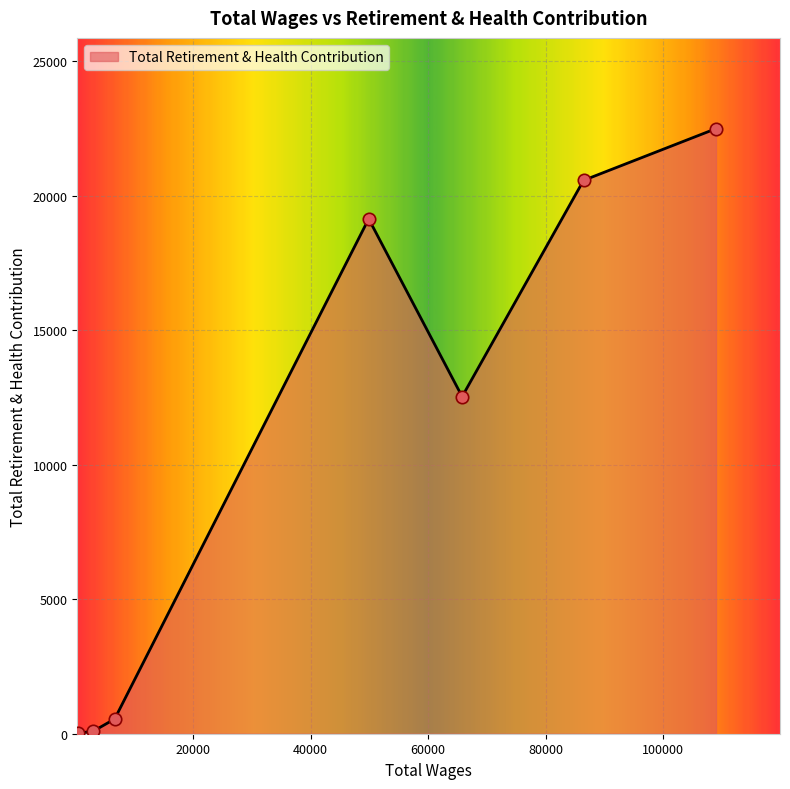

What is the sum of all values?

75374